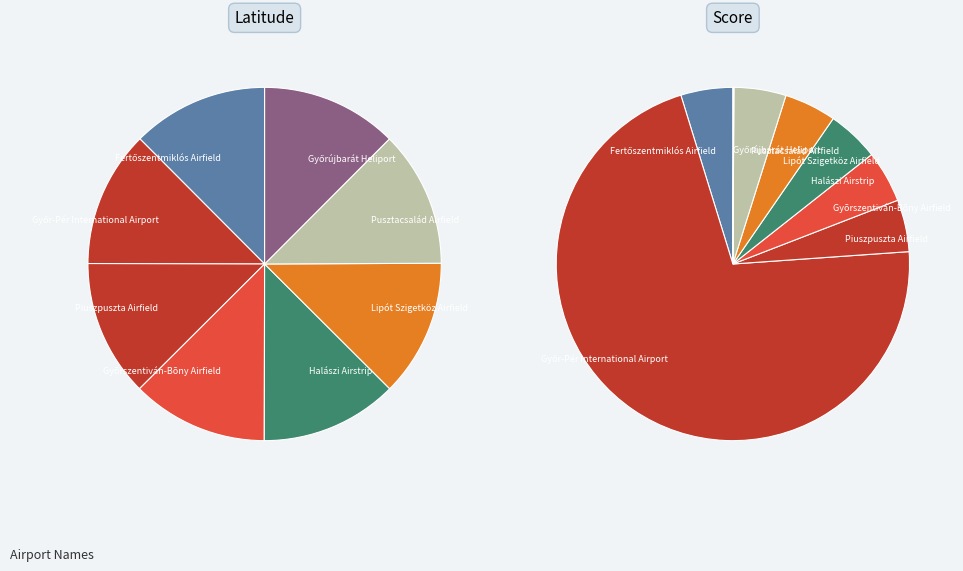

Do Győr-Pér International Airport and Fertőszentmiklós Airfield together represent more than half of the pie?

No